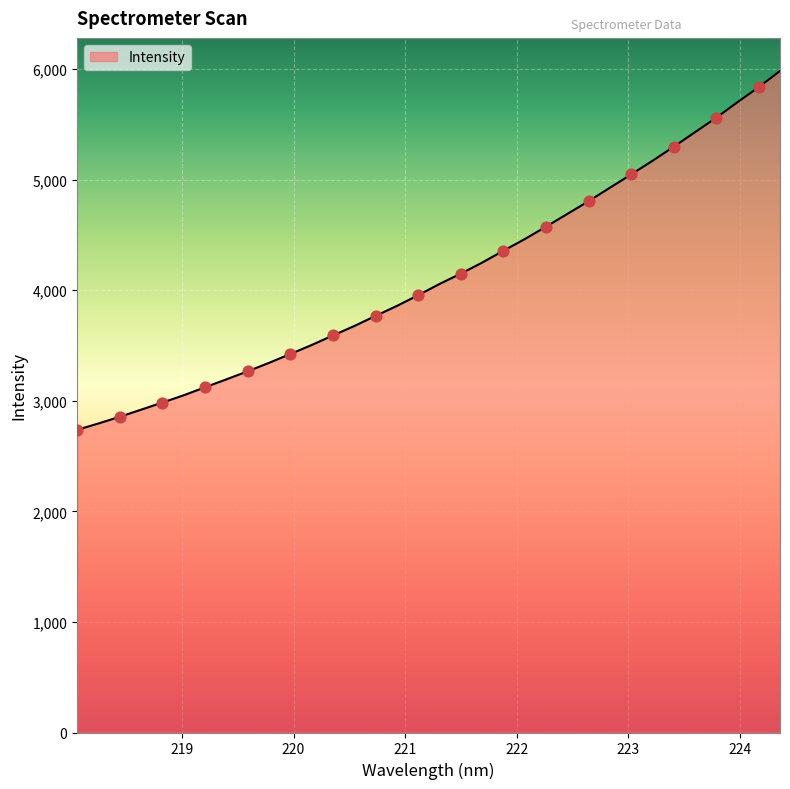

What is the minimum value shown in the chart?

2736.9